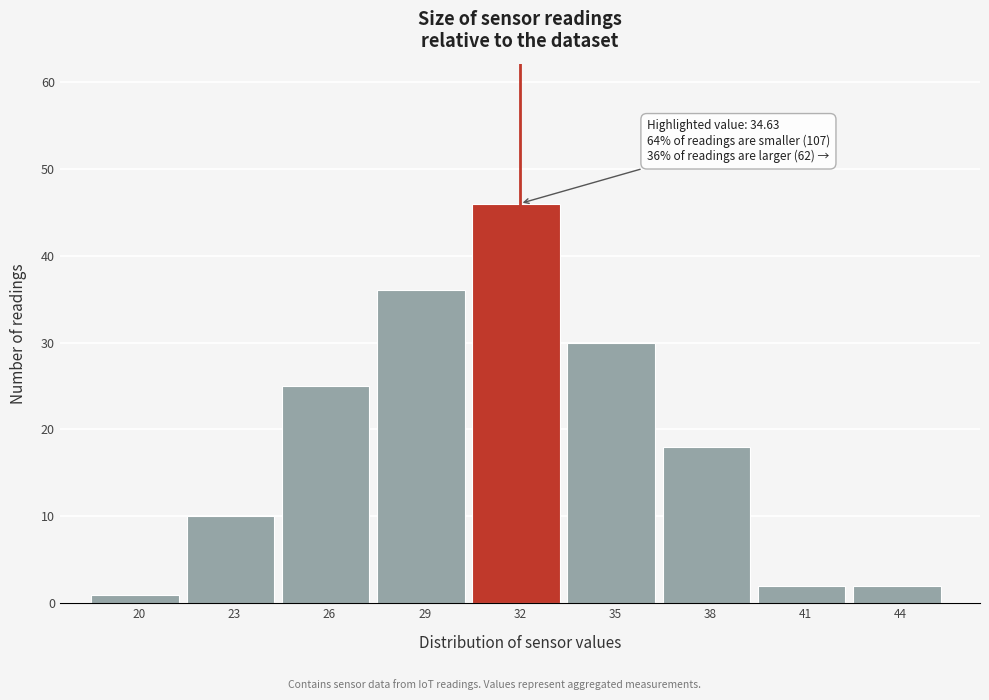

Reading left to right, list all the values displayed in this chart.

1	10	25	36	46	30	18	2	2